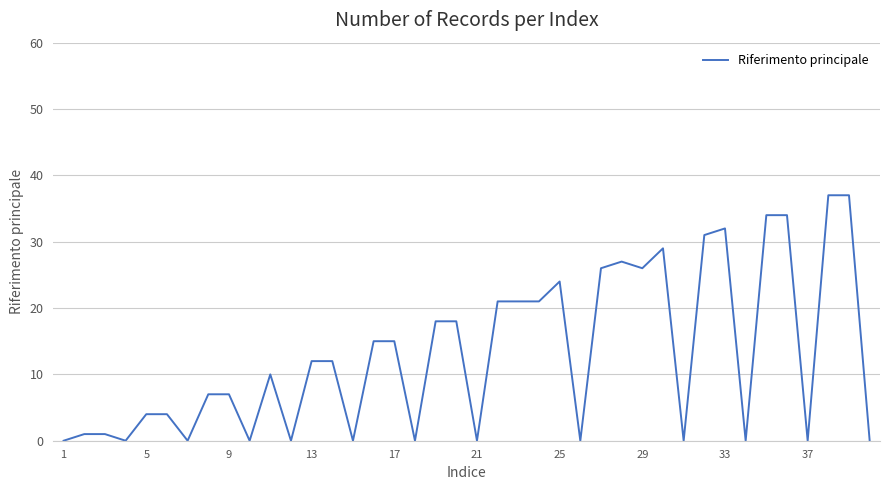

Is this an area chart (filled region under the line)?

No